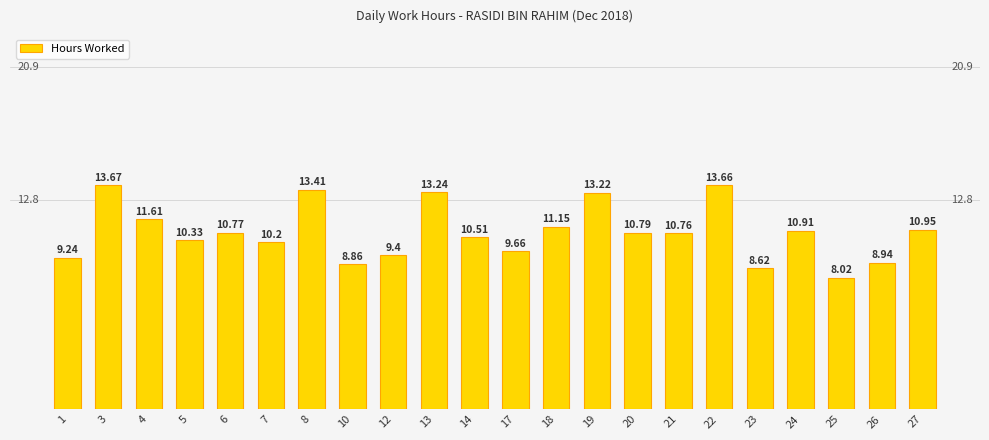

What is the value of the 2nd bar from the left?

13.7